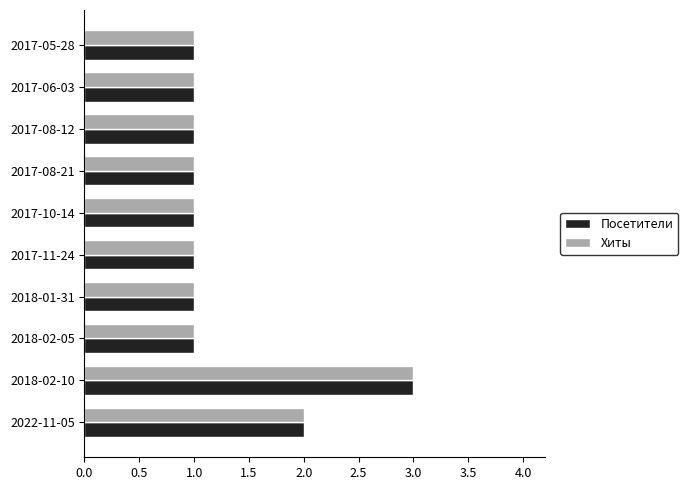

True or false: Посетители has a value of 4 at 2018-02-10.

False